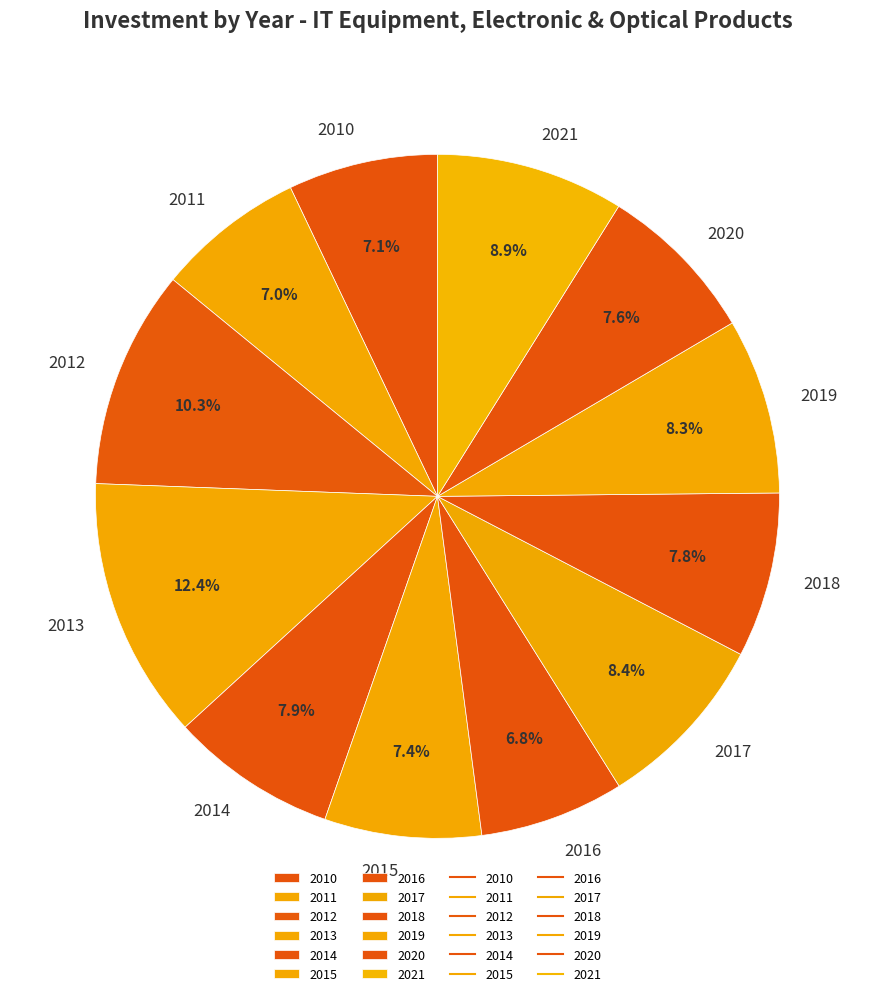

Which slice is the largest?

2013